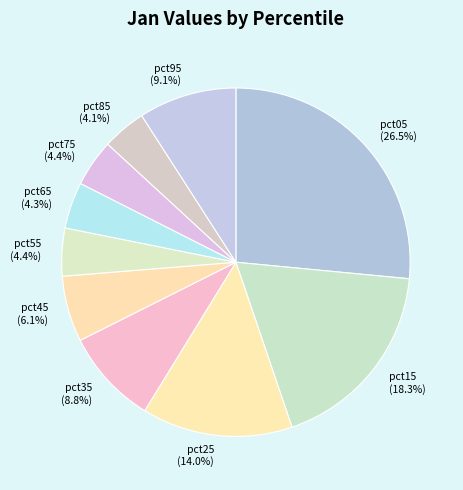

Is it true that pct95 is 22% of the pie?

False